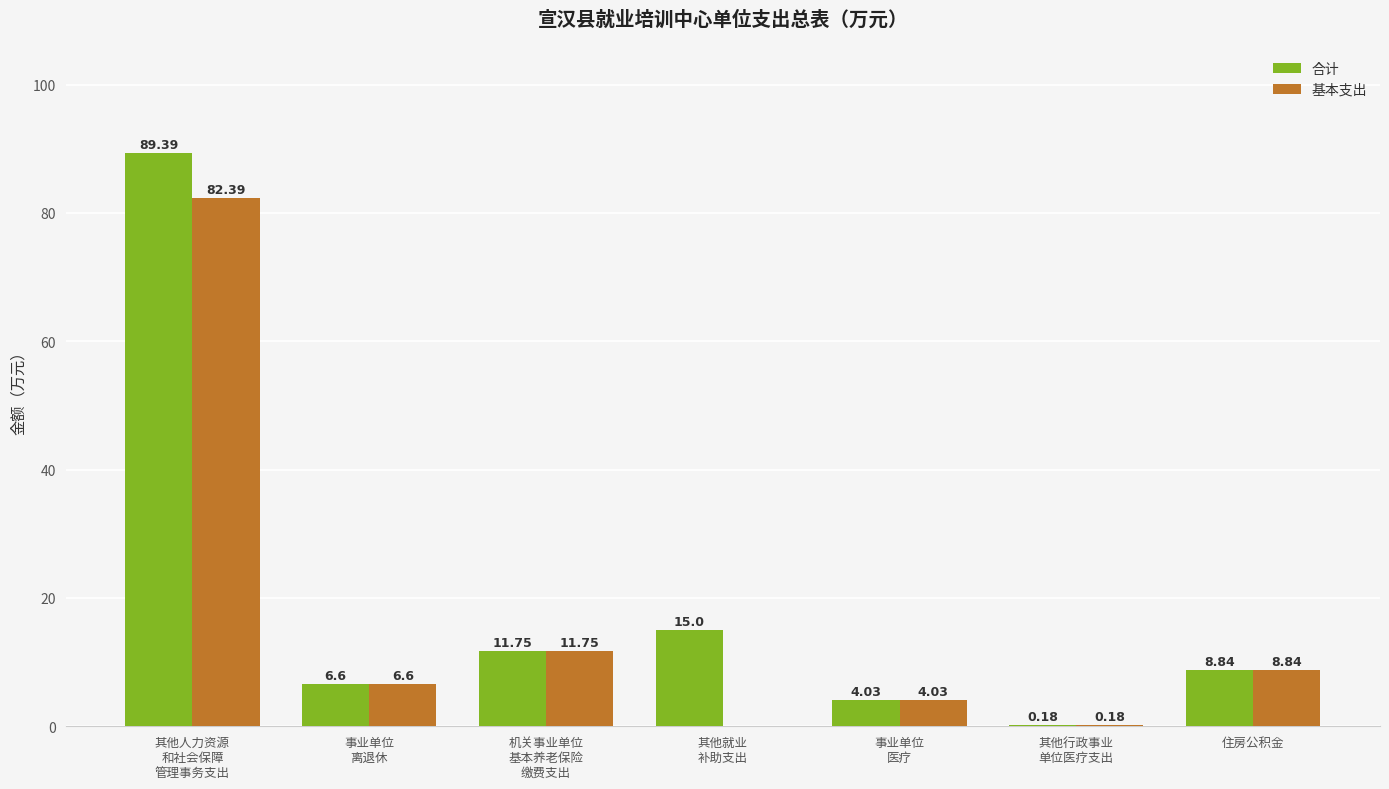

What is the maximum value shown in the chart?

89.4